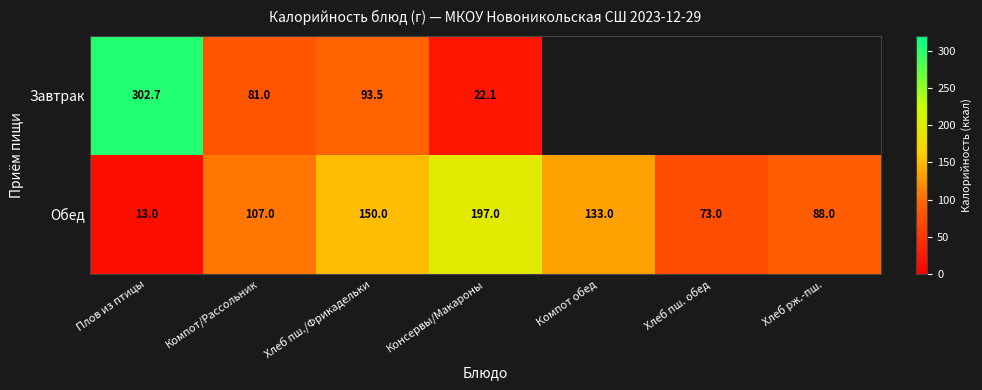

What is the difference between the second highest and second lowest values in the Обед series?

77.0